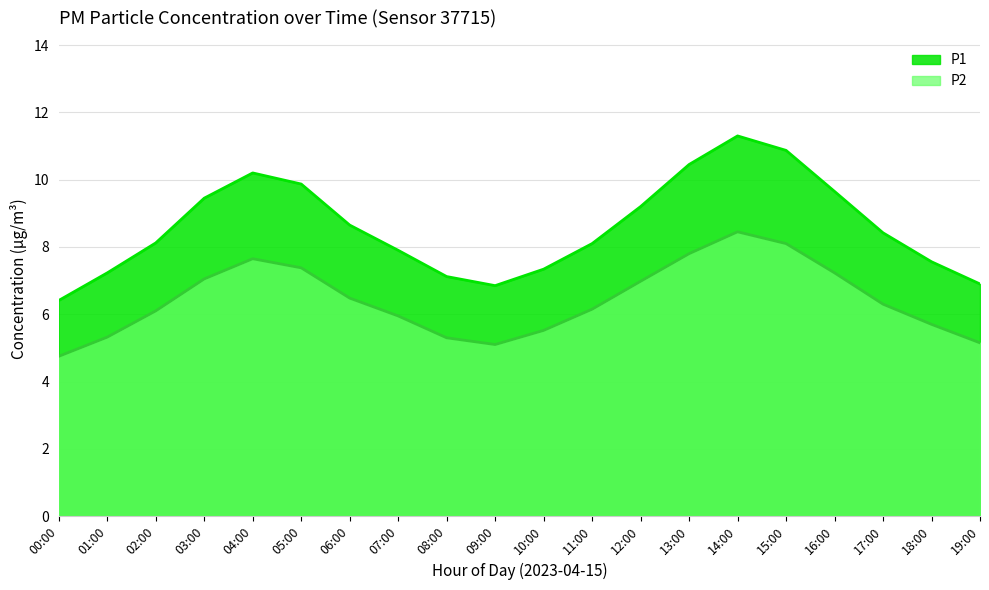

What position from the right is 19:00?

1